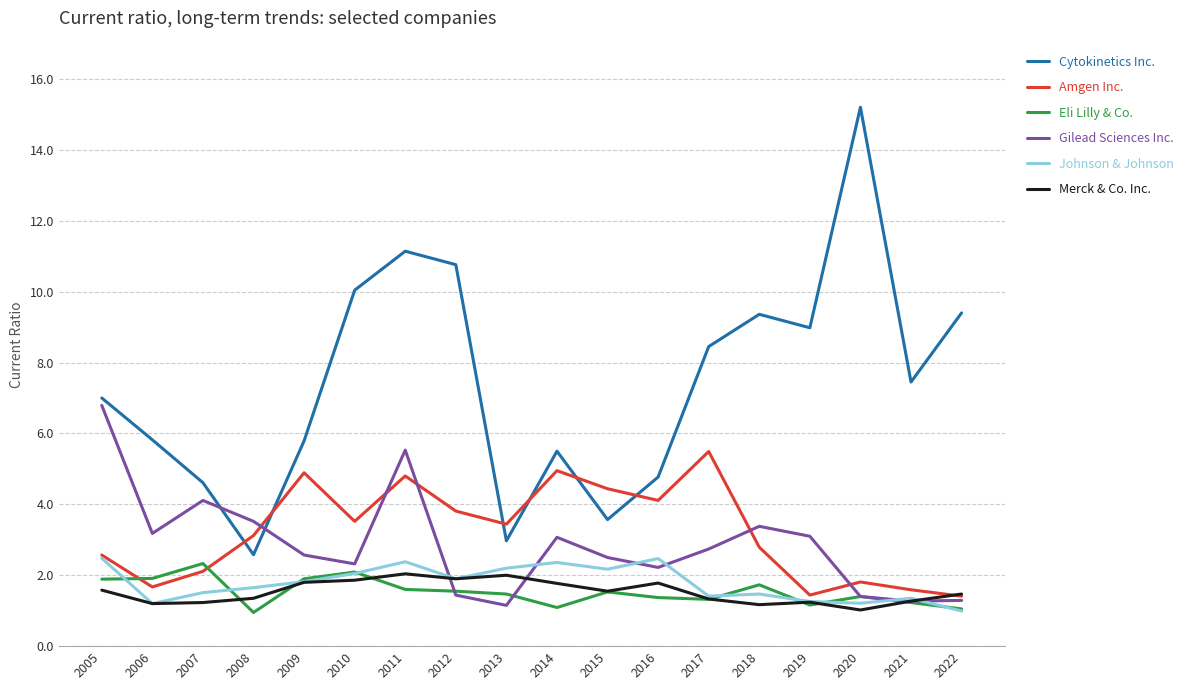

Which series changed the most between 2006 and 2011?

Cytokinetics Inc.